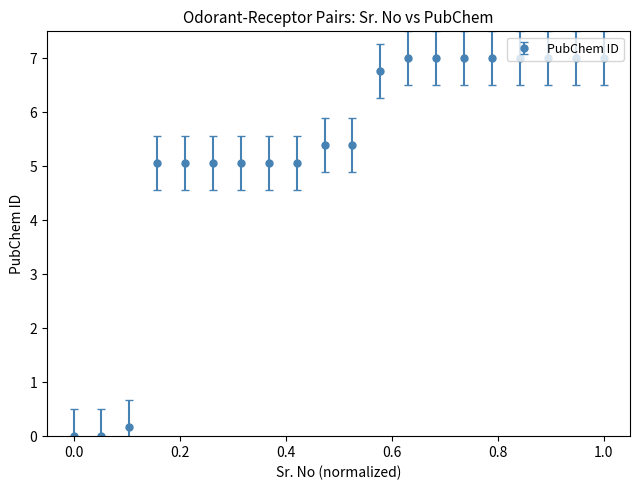

What is the difference between the maximum and minimum values?

7.0